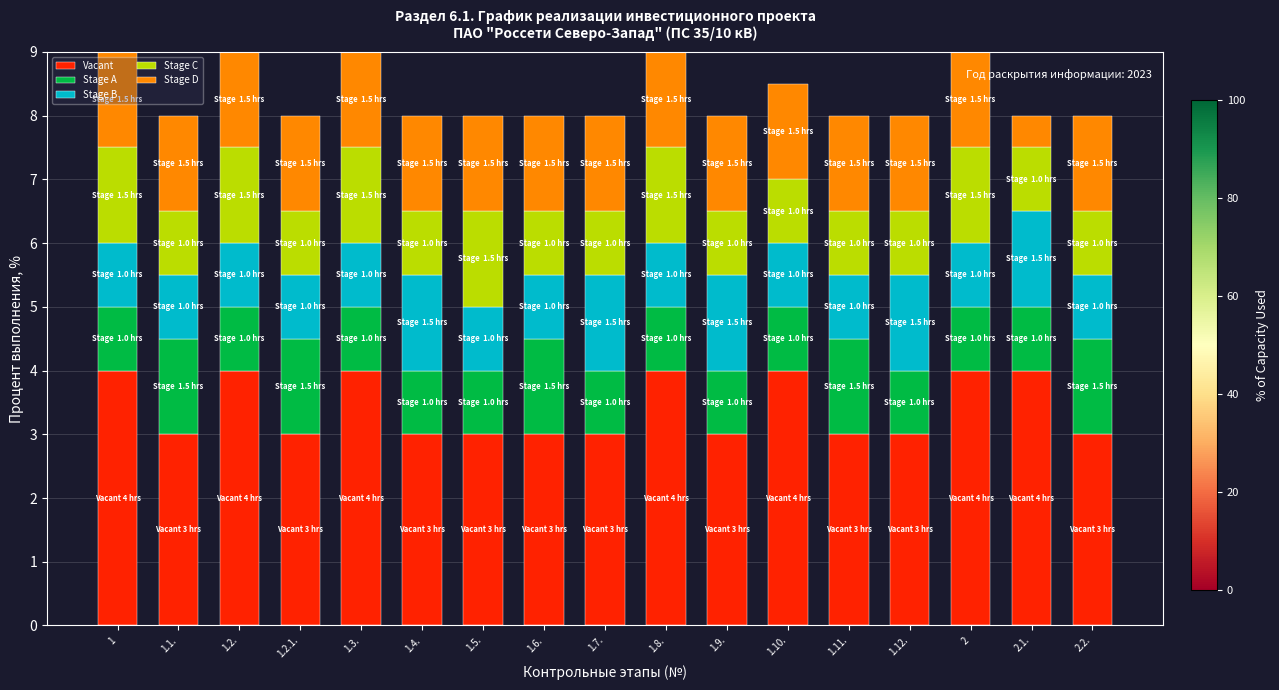

Is it true that Vacant equals 4.0 at 2.1.?

True